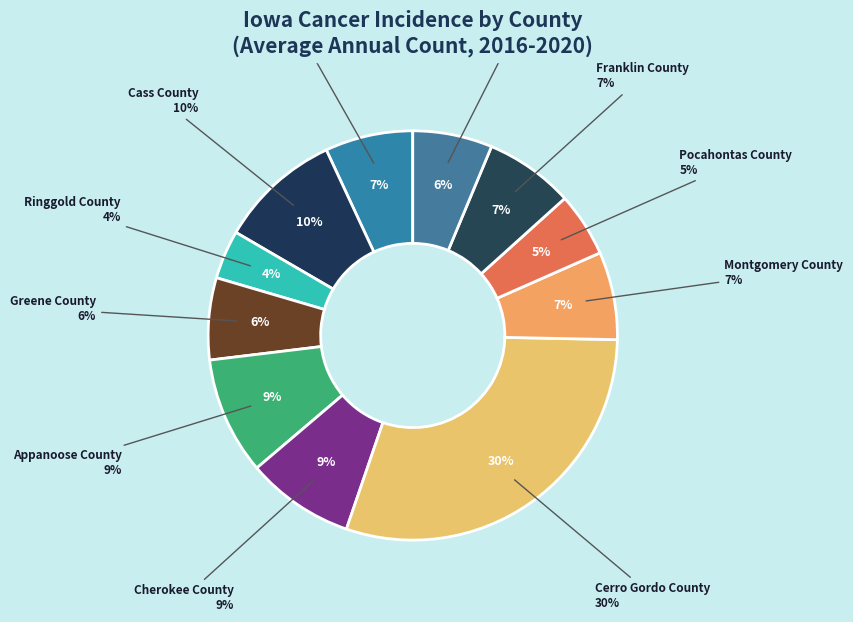

The Palo Alto County slice represents 7% of the pie. True or false?

True